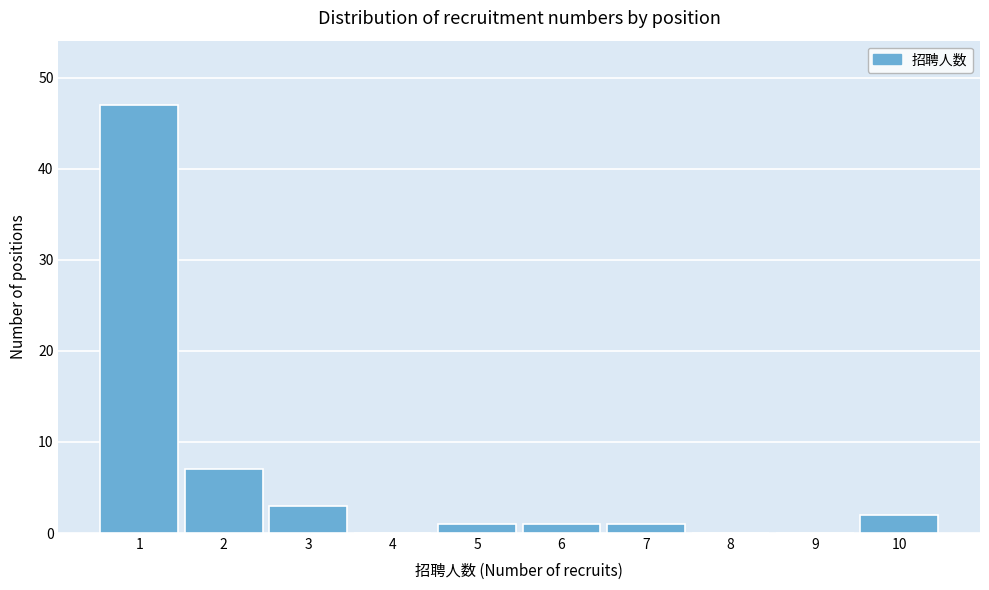

Reading left to right, transcribe this chart: for each bar, give the range it covers on the x-axis and its height. The values are not printed on the chart, so give them approximately, as read against the axis.

0.5 to 1.5: 47
1.5 to 2.5: 7
2.5 to 3.5: 3
3.5 to 4.5: 0
4.5 to 5.5: 1
5.5 to 6.5: 1
6.5 to 7.5: 1
7.5 to 8.5: 0
8.5 to 9.5: 0
9.5 to 10.5: 2